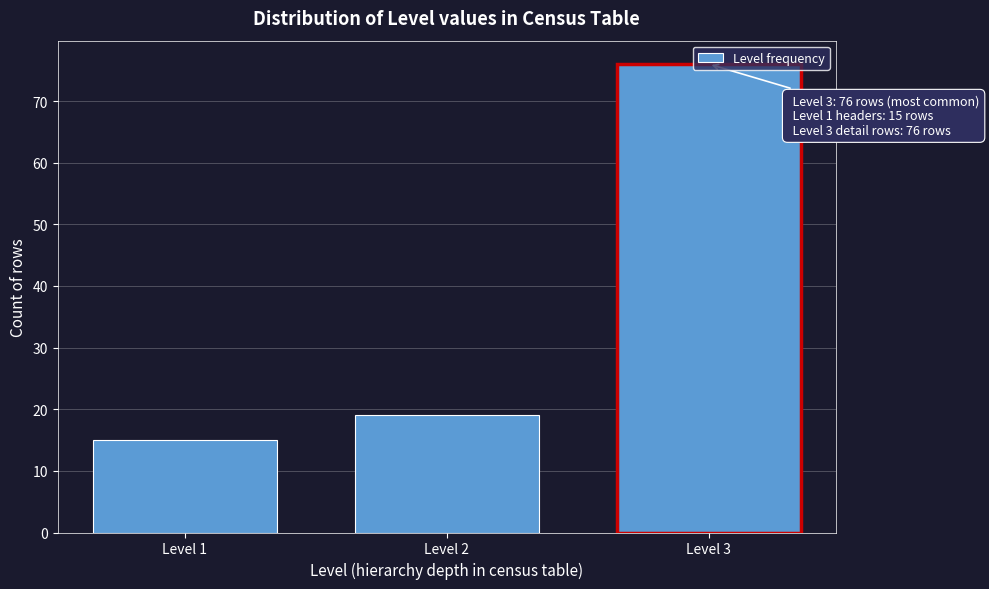

What is the change in value from Level 1 to Level 2?

+4